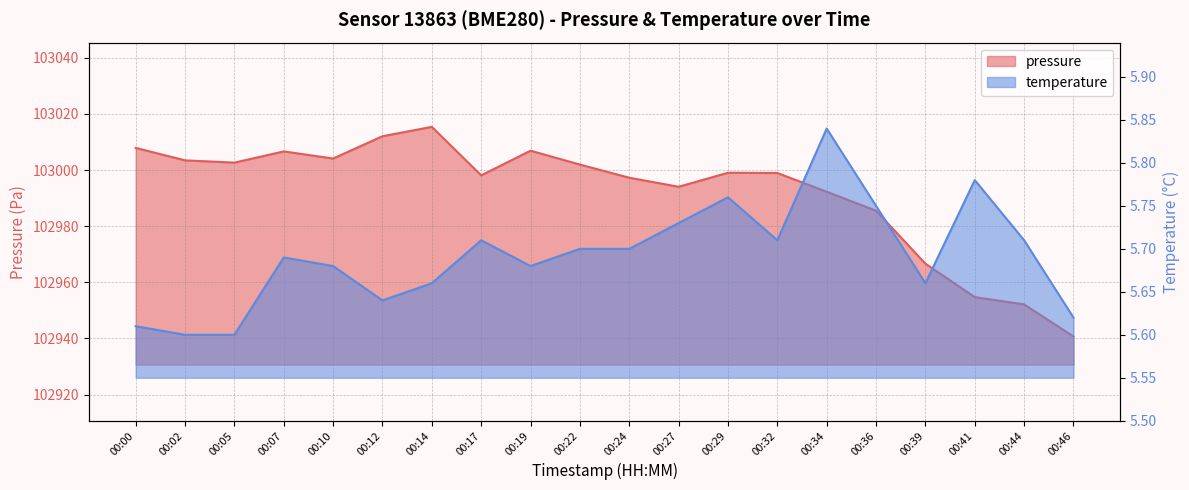

Which label corresponds to the smallest value in the chart?

00:02